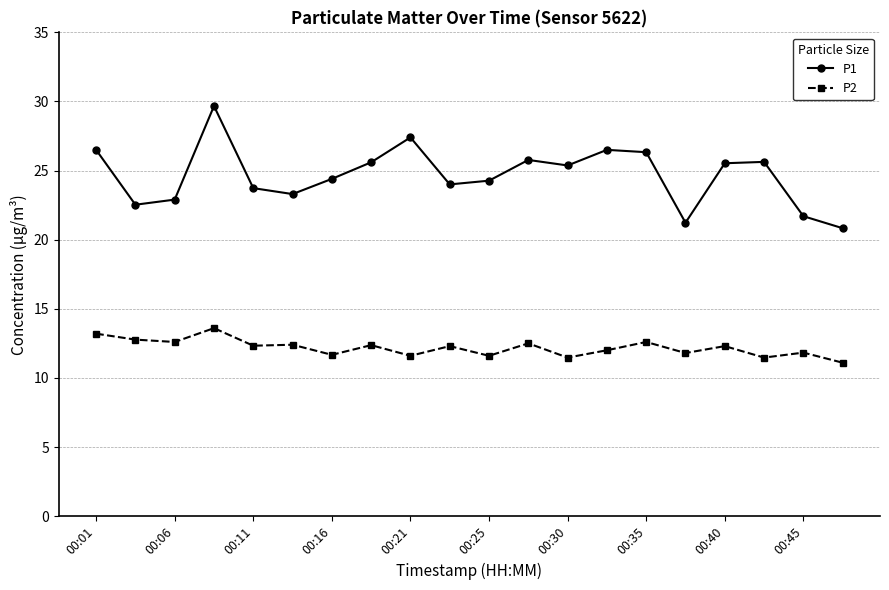

In P2, how many points are lower than both neighbors (excluding endpoints)?

8